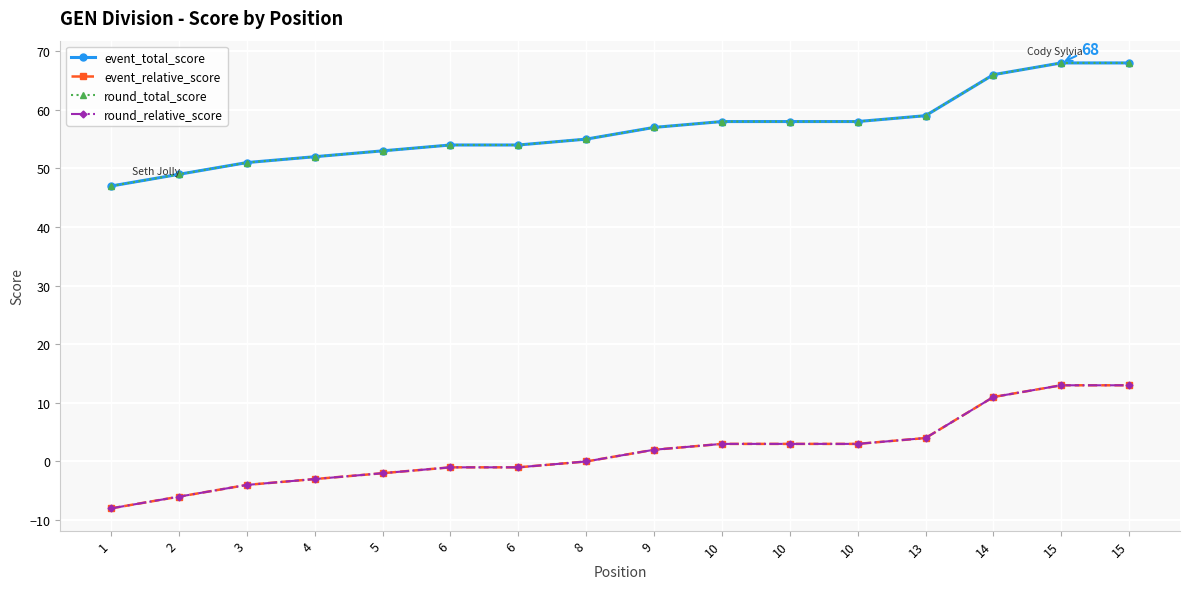

Is it true that event_total_score equals 55 at 8?

True